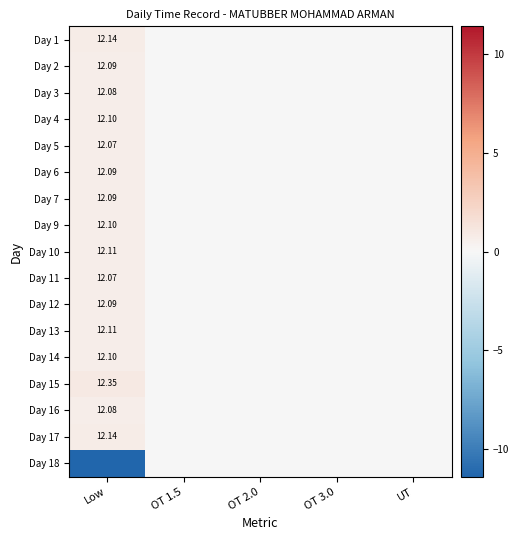

Between Low and OT 1.5, which is larger?

Low